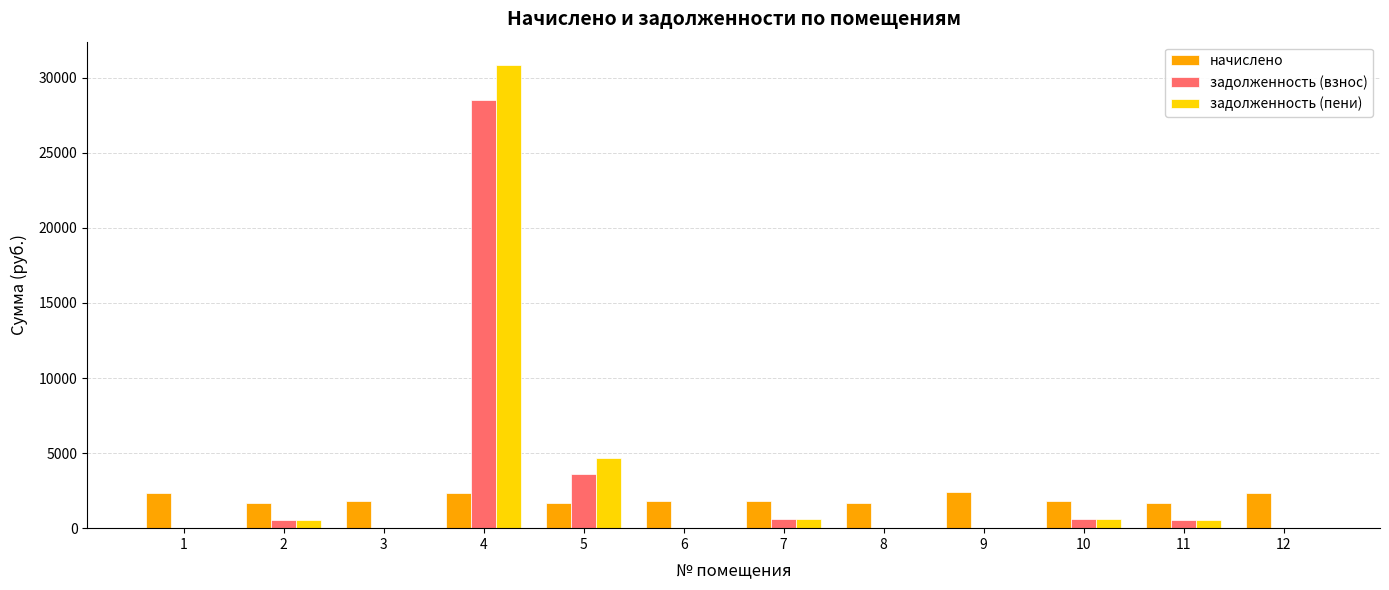

What is the total value across all series at 4?

61719.3